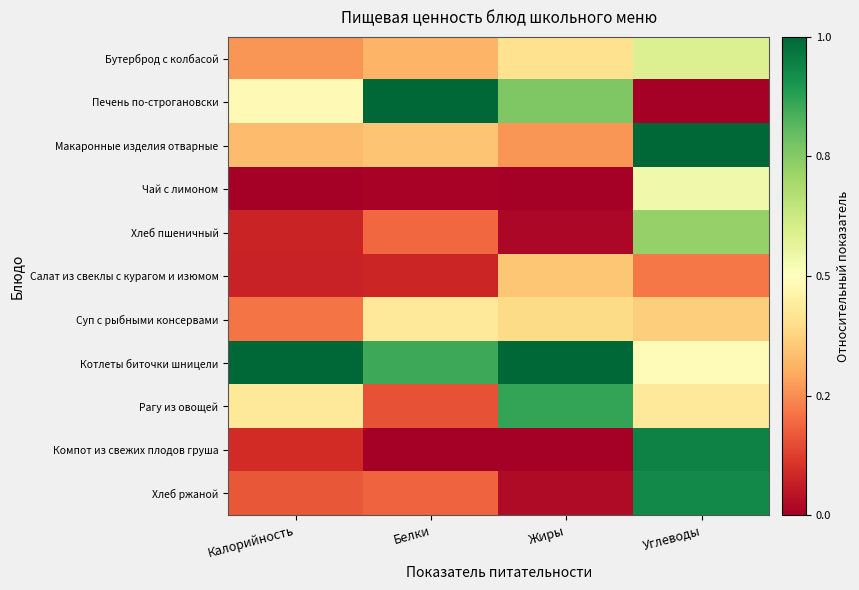

Between Белки and Углеводы, which series saw the biggest shift?

Печень по-строгановски